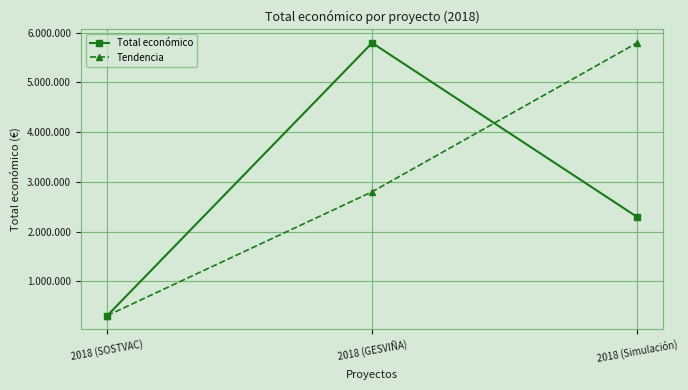

At which category is the sum across all series the highest?

2018 (GESVIÑA)